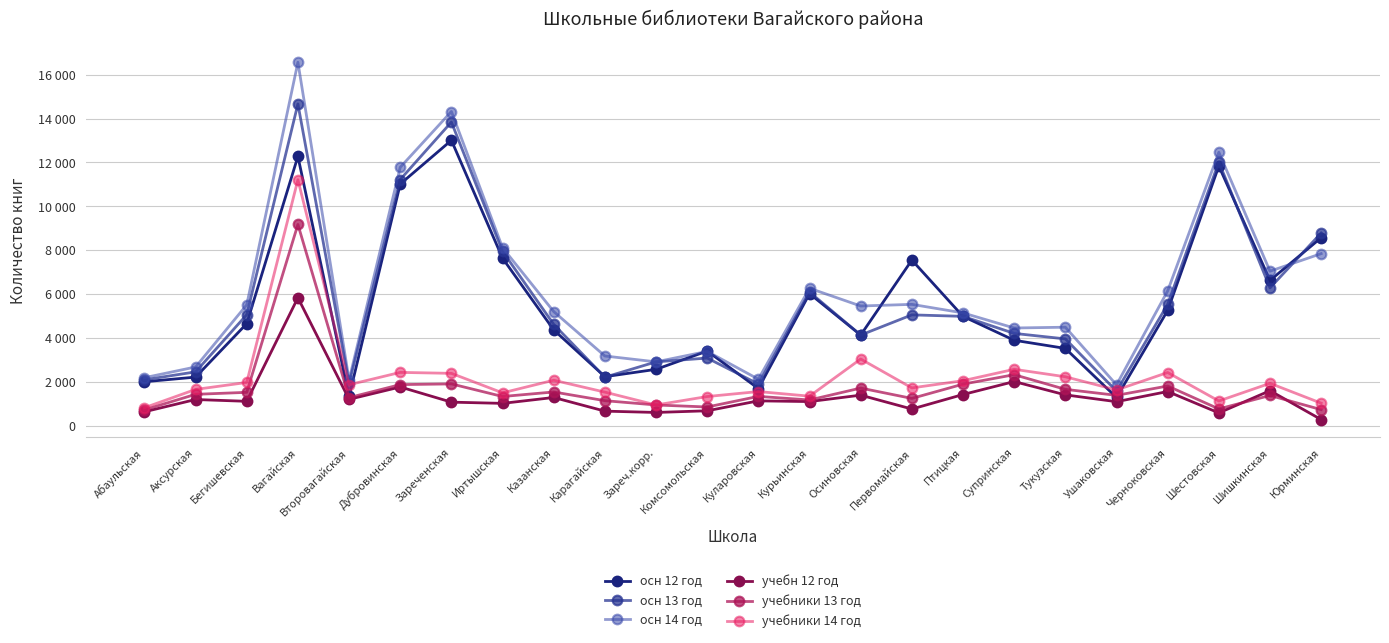

The осн 14 год series shows 12464 at Шестовская. True or false?

True